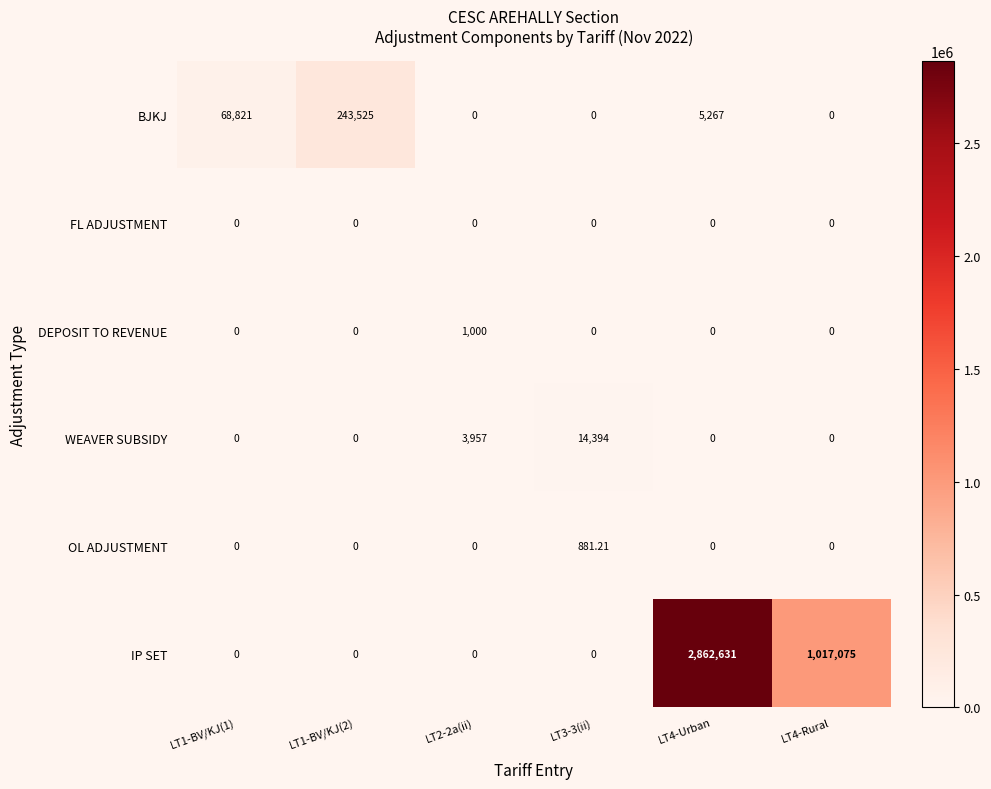

Rank the series by their maximum value, from highest to lowest.

IP SET, BJKJ, WEAVER SUBSIDY, DEPOSIT TO REVENUE, OL ADJUSTMENT, FL ADJUSTMENT